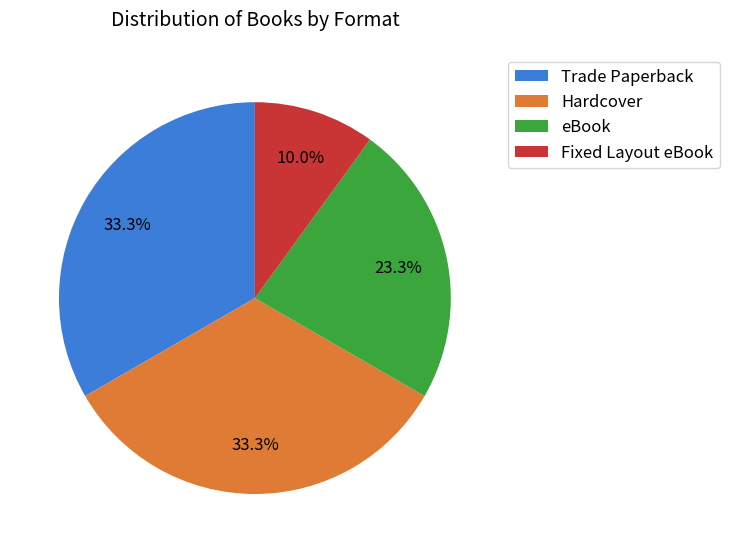

Which category has the smallest portion of the pie?

Fixed Layout eBook